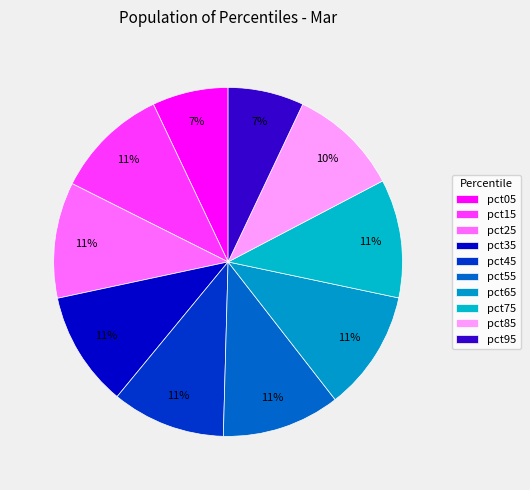

To the nearest percent, what is the combined percentage of pct45 and pct15?

21%